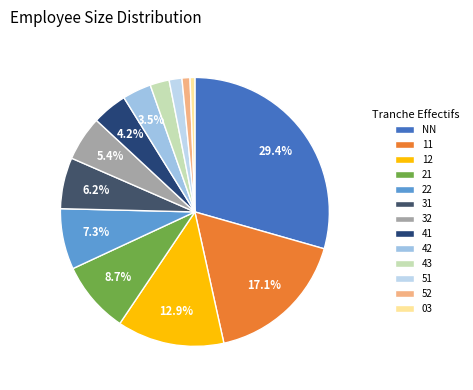

How many segments does this pie chart have?

13